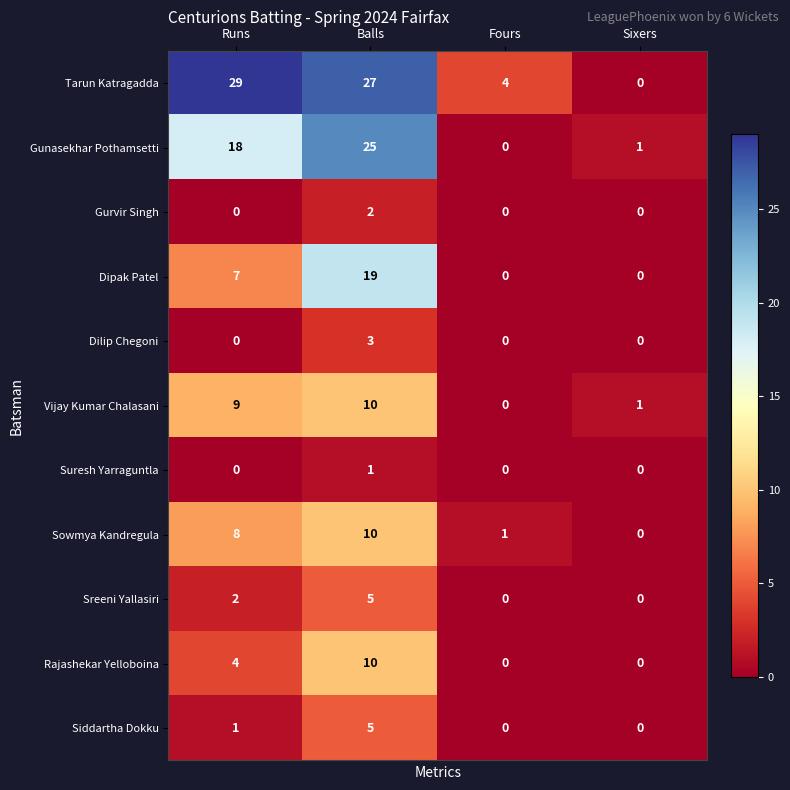

At how many categories does at least one series exceed 3?

3